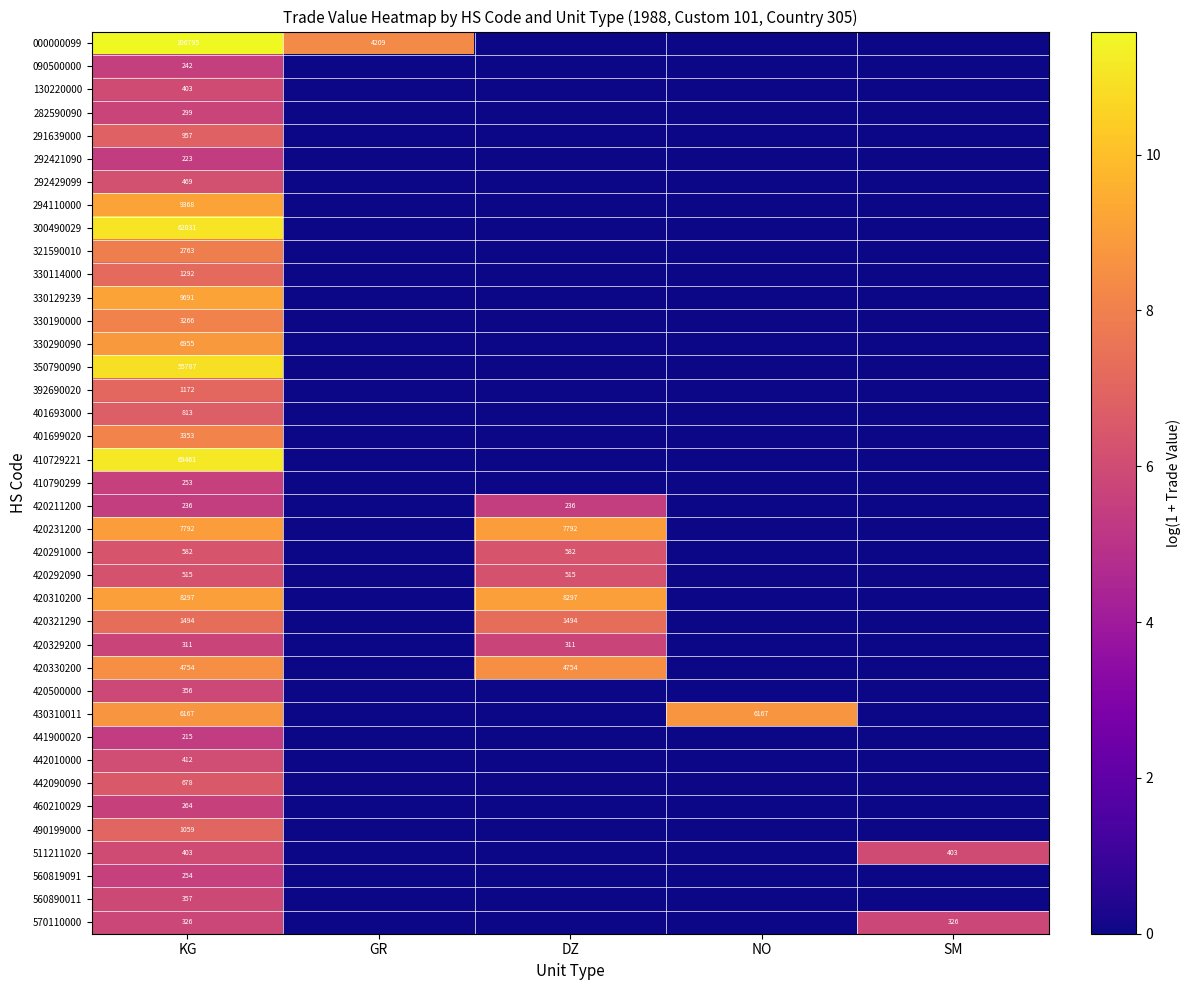

Count the number of categories in the chart.

5